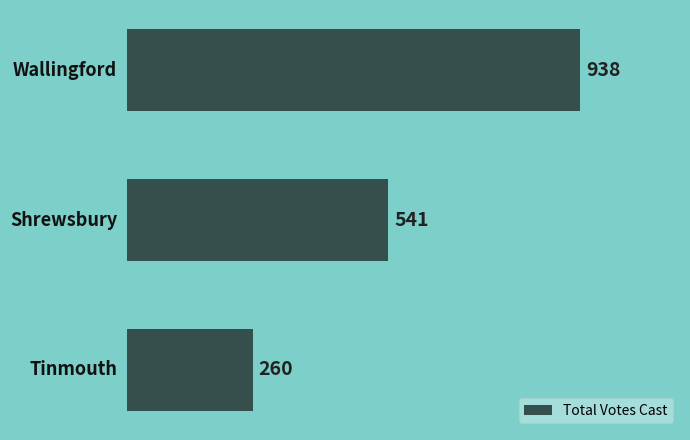

What is the maximum value shown in the chart?

938